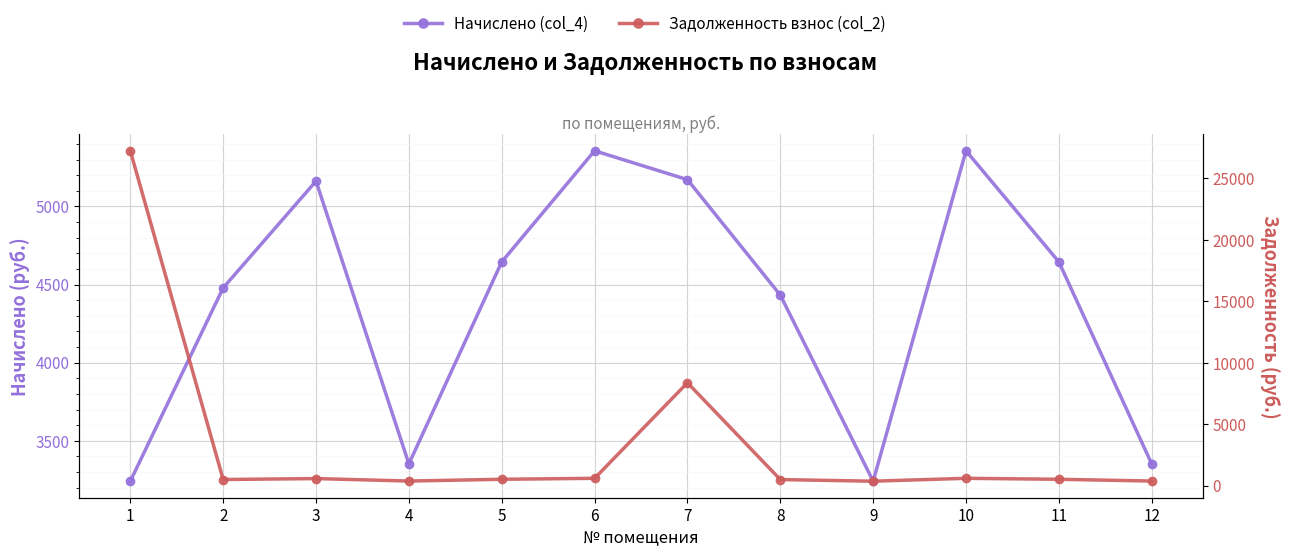

Rank the categories by Начислено (col_4) value from highest to lowest.

6, 10, 7, 3, 5, 11, 2, 8, 4, 12, 1, 9